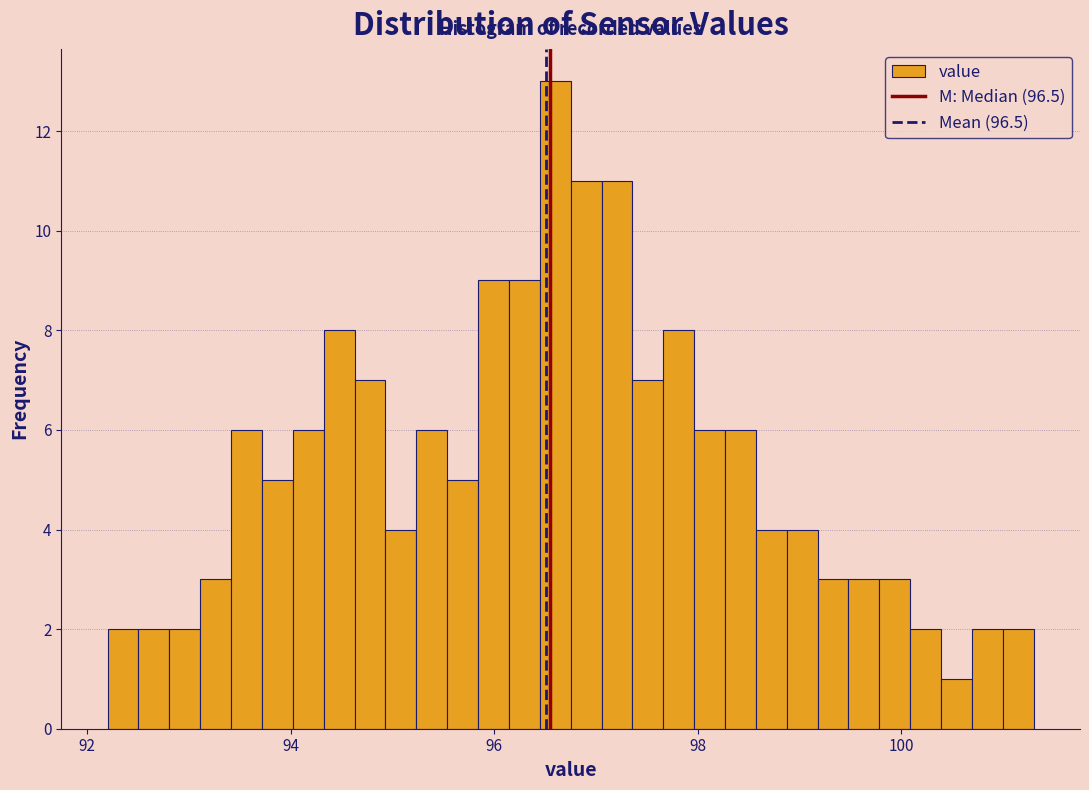

Read against the x-axis, roughly where is the centre of the tallest bar?

96.6